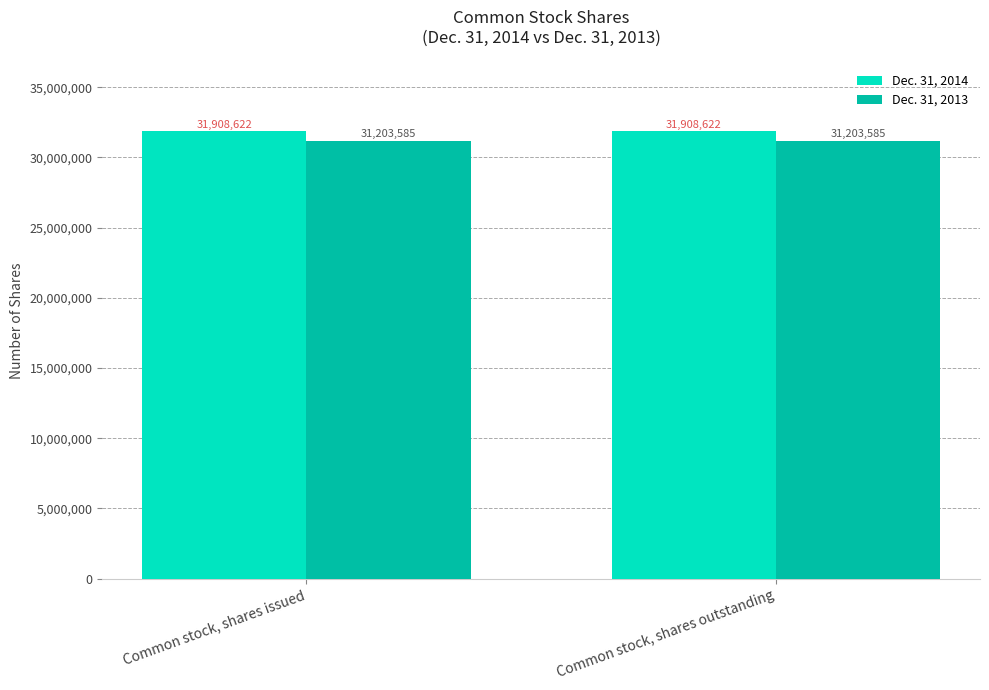

What is the label of the 1st bar from the right?

Common stock, shares outstanding